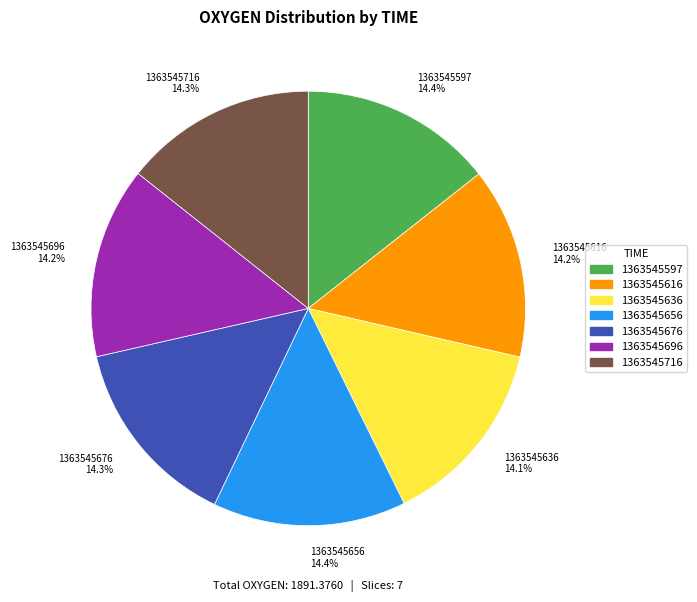

Count the number of slices in the pie.

7